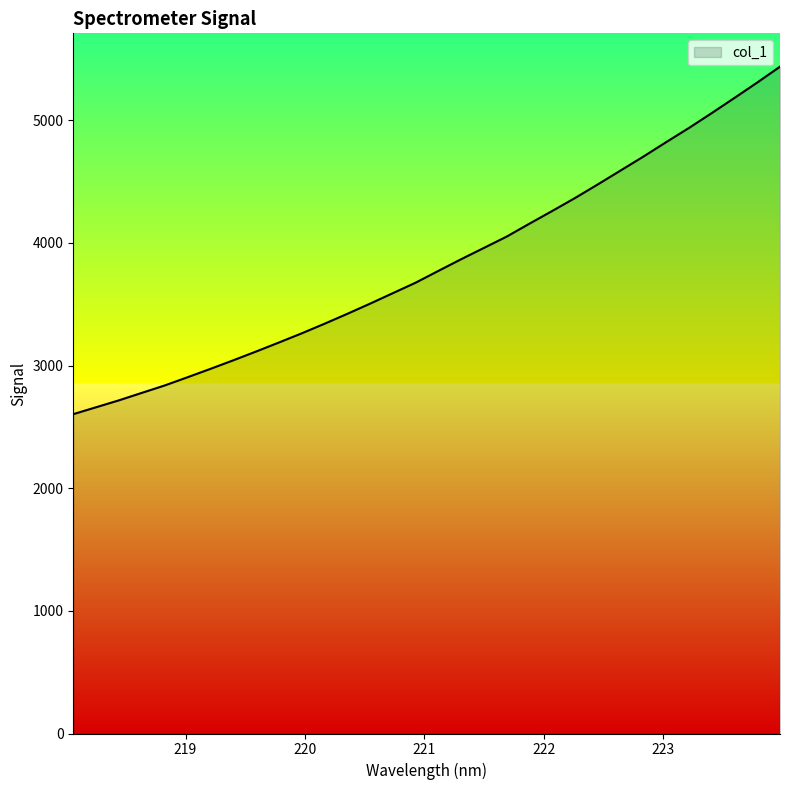

Does the chart have visible grid lines?

No